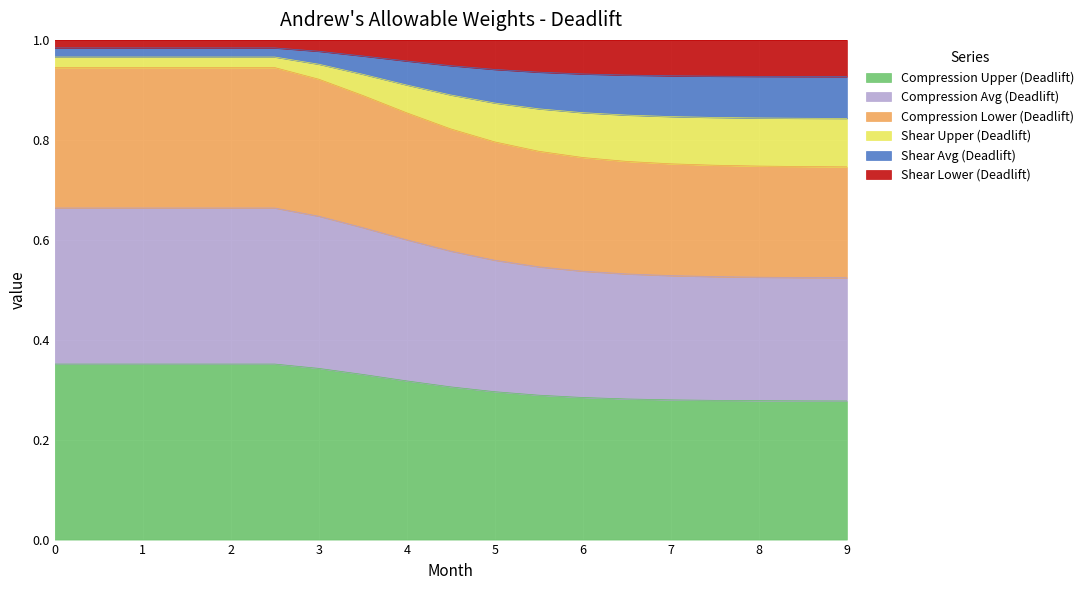

What is the value of the Shear Upper (Deadlift) point at the 14th from the left?

0.8